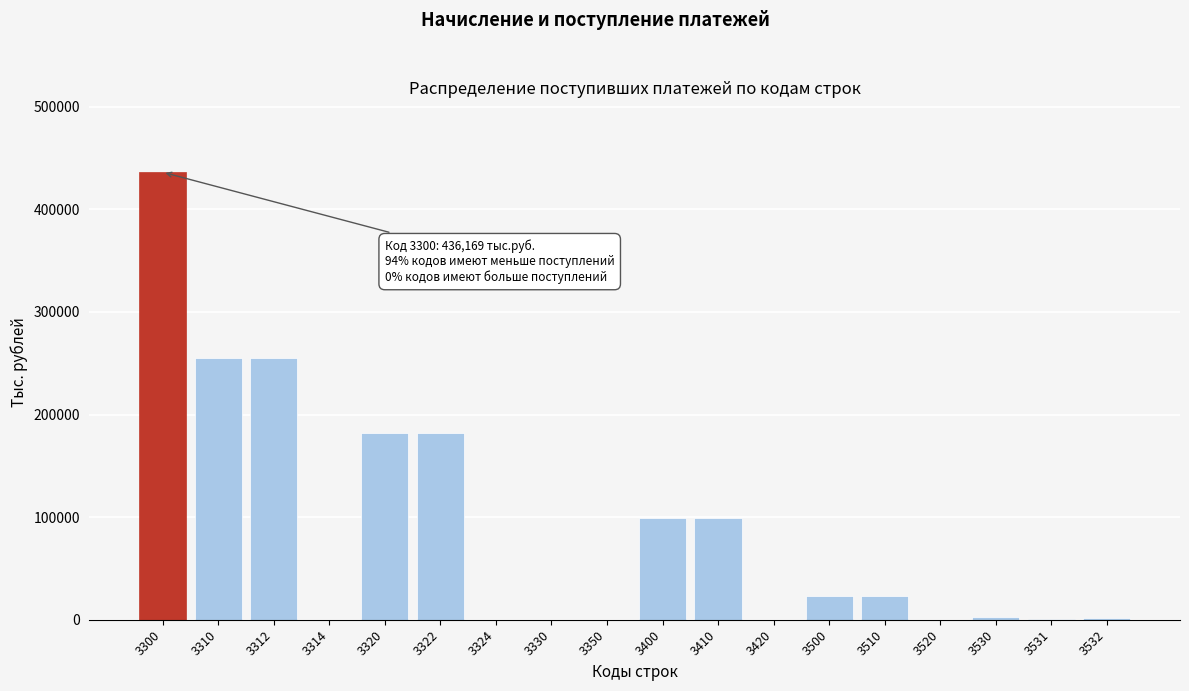

What is the sum of all values?

1560522